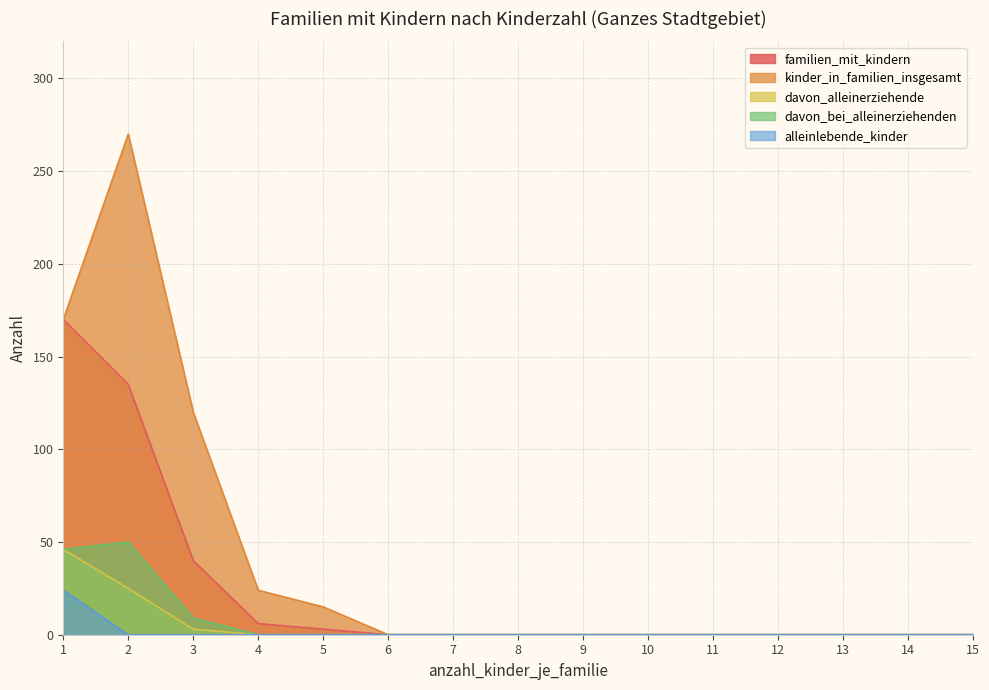

Reading left to right, extract all data points from this chart.

familien_mit_kindern: 1=170	2=135	3=40	4=6	5=3	6=0	7=0	8=0	9=0	10=0	11=0	12=0	13=0	14=0	15=0
kinder_in_familien_insgesamt: 1=170	2=270	3=120	4=24	5=15	6=0	7=0	8=0	9=0	10=0	11=0	12=0	13=0	14=0	15=0
davon_alleinerziehende: 1=46	2=25	3=3	4=0	5=0	6=0	7=0	8=0	9=0	10=0	11=0	12=0	13=0	14=0	15=0
davon_bei_alleinerziehenden: 1=46	2=50	3=9	4=0	5=0	6=0	7=0	8=0	9=0	10=0	11=0	12=0	13=0	14=0	15=0
alleinlebende_kinder: 1=24	2=0	3=0	4=0	5=0	6=0	7=0	8=0	9=0	10=0	11=0	12=0	13=0	14=0	15=0